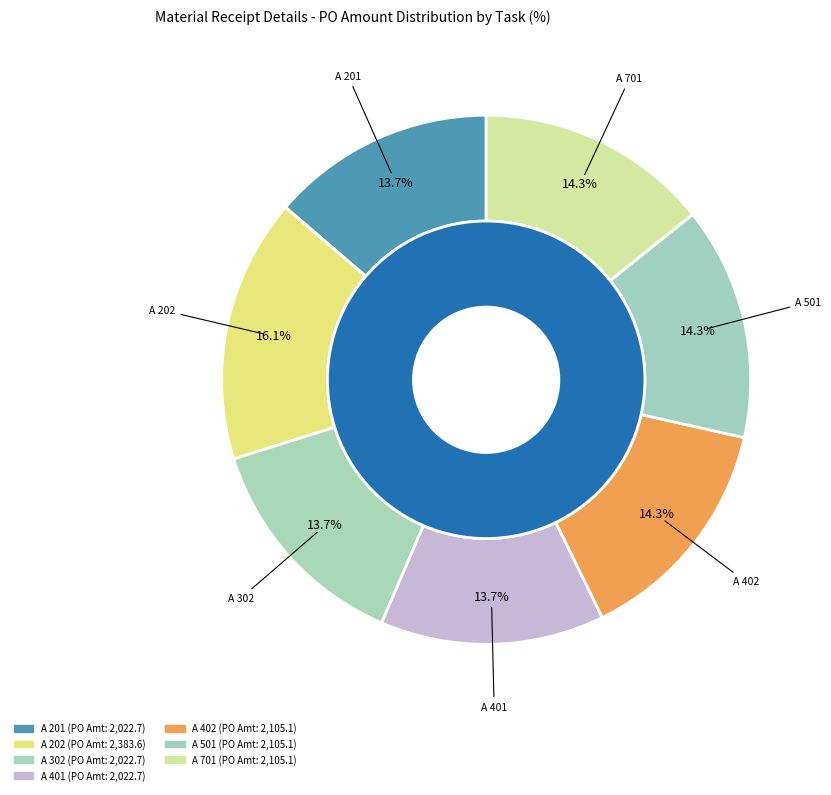

Rank the categories by value from highest to lowest.

A 202 ELECTRICAL, A 402 ELECTRICAL, A 501 ELECTRICAL, A 701 ELECTRICAL, A 201 ELECTRICAL, A 302 ELECTRICAL, A 401 ELECTRICAL